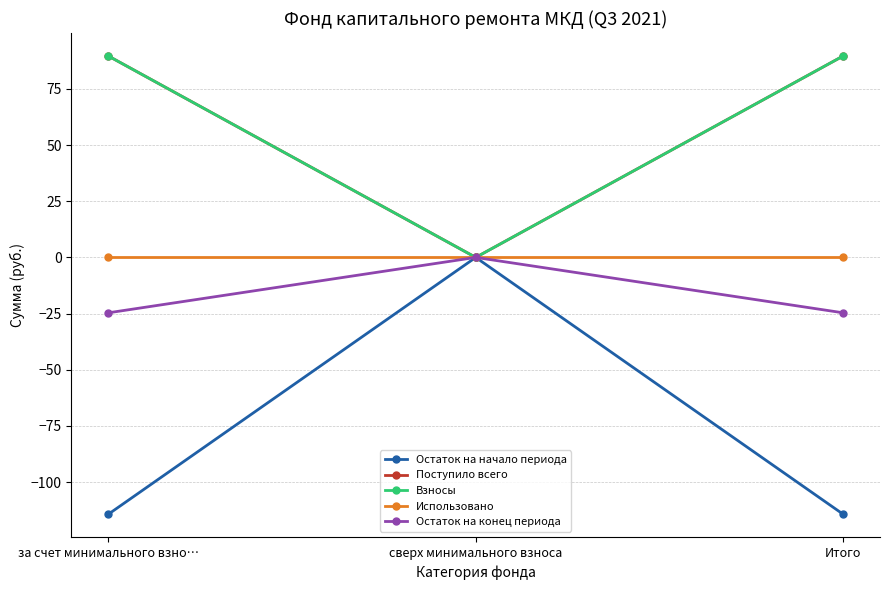

Reading right to left, list all the values displayed in this chart.

Остаток на начало периода: Итого=-114.4	сверх минимального взноса=0.0	за счет минимального взно…=-114.4
Поступило всего: Итого=89.7	сверх минимального взноса=0.0	за счет минимального взно…=89.7
Взносы: Итого=89.7	сверх минимального взноса=0.0	за счет минимального взно…=89.7
Использовано: Итого=0.0	сверх минимального взноса=0.0	за счет минимального взно…=0.0
Остаток на конец периода: Итого=-24.7	сверх минимального взноса=0.0	за счет минимального взно…=-24.7